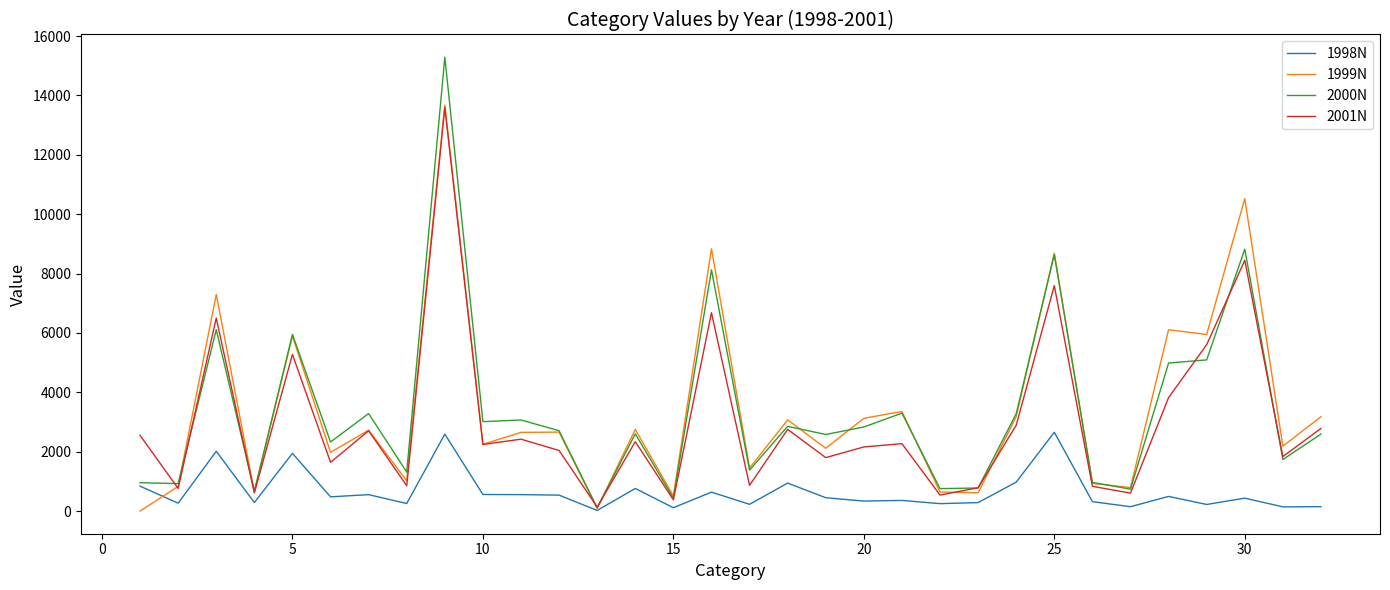

What is the greatest value displayed?

15287